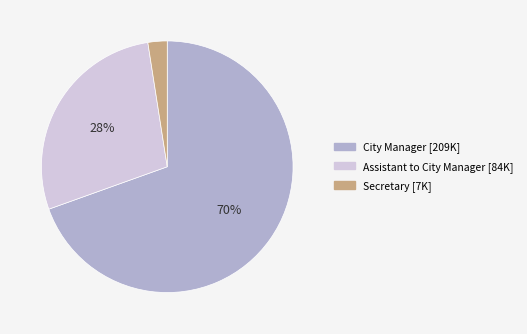

Is it true that City Manager is 76% of the pie?

False